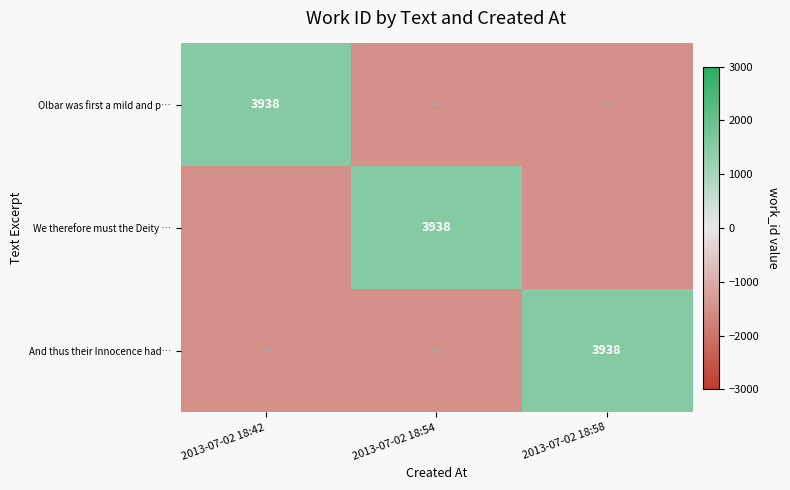

What is the spread (max minus min) of values at 2013-07-02 18:42?

3000